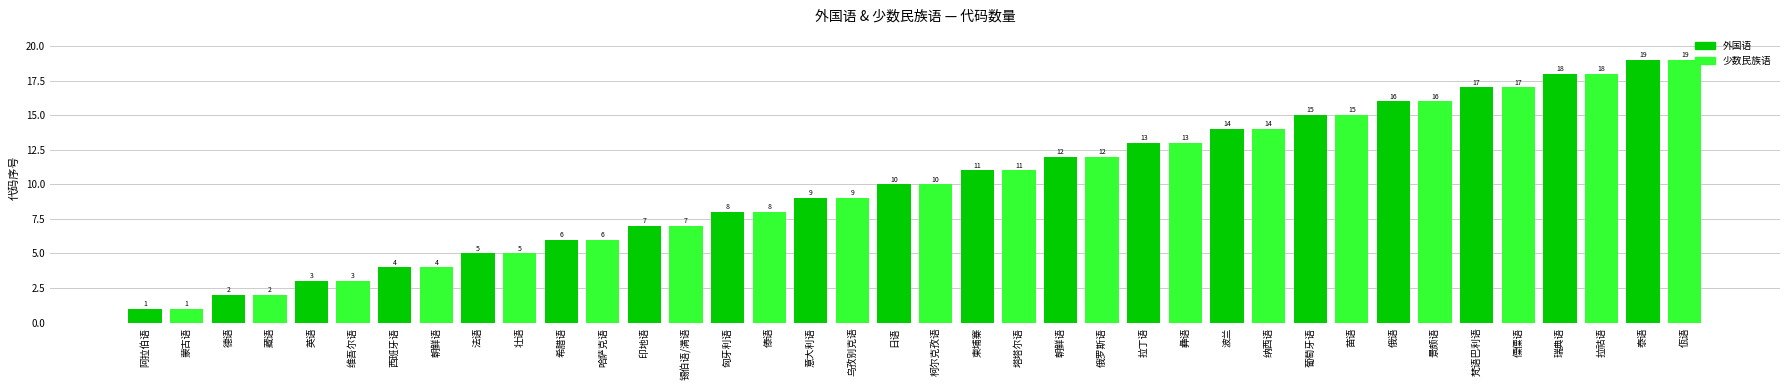

What value does the data have at 法语, to the nearest 5?

5